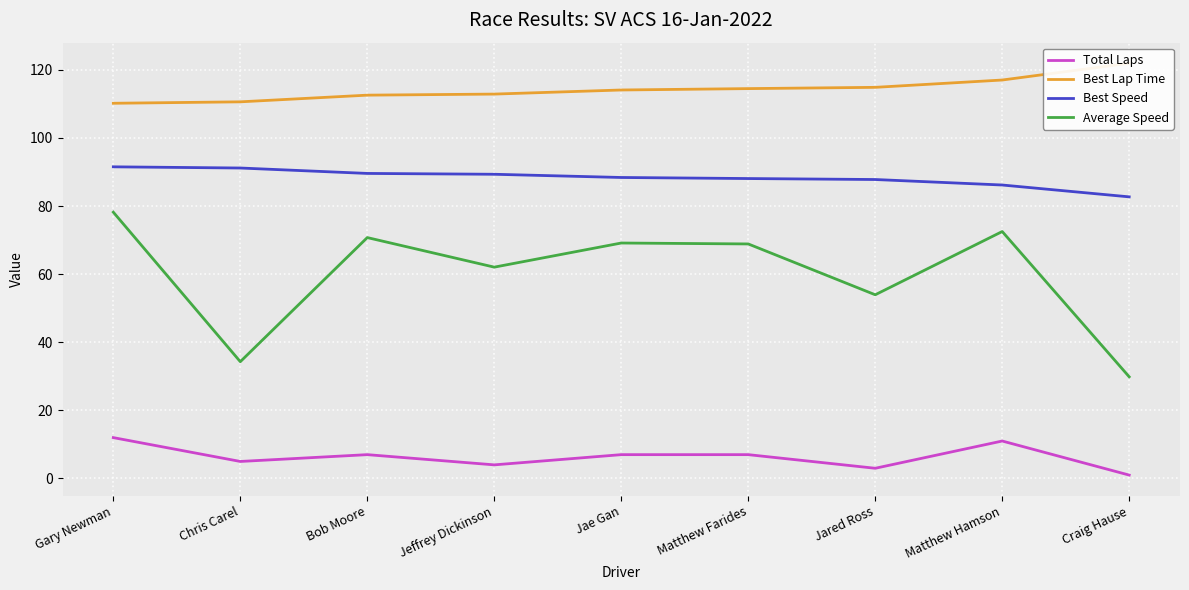

The Average Speed series shows 11.7 at Chris Carel. True or false?

False